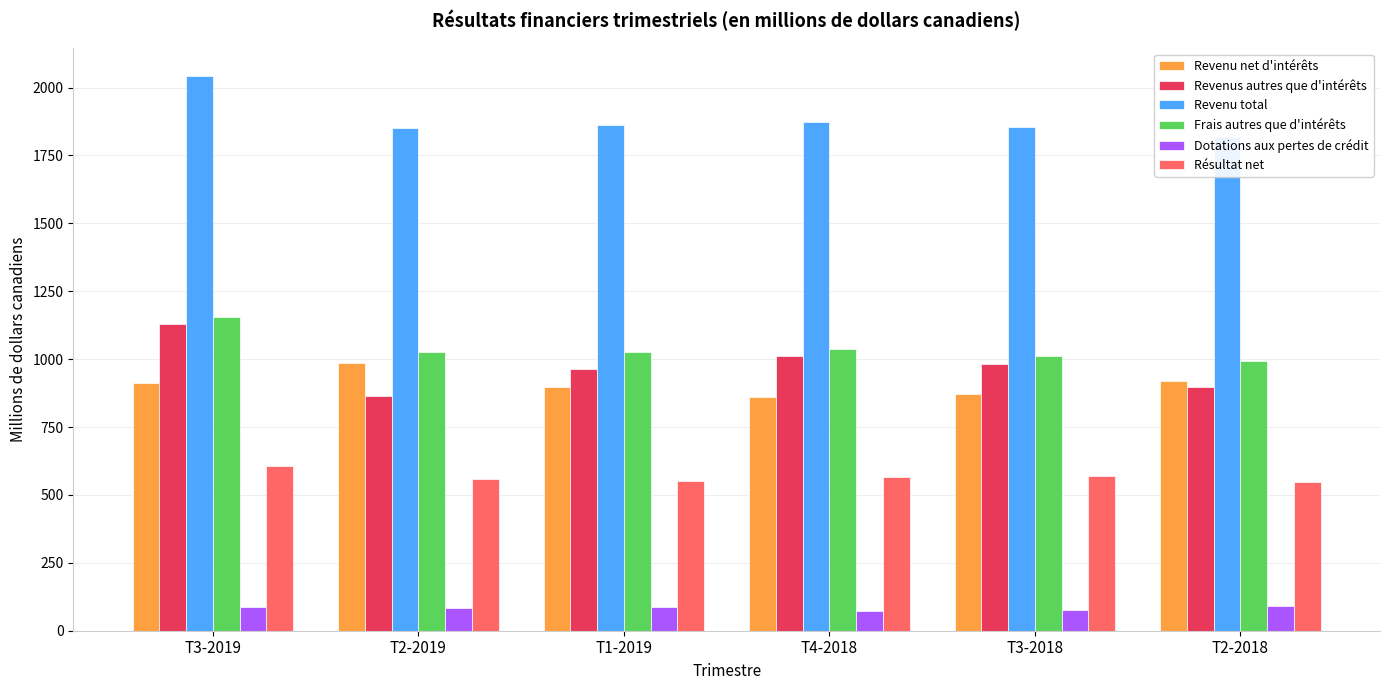

Reading right to left, extract all data points from this chart.

Revenu net d'intérêts: T2-2018=921	T3-2018=872	T4-2018=861	T1-2019=898	T2-2019=987	T3-2019=913
Revenus autres que d'intérêts: T2-2018=897	T3-2018=982	T4-2018=1013	T1-2019=964	T2-2019=863	T3-2019=1129
Revenu total: T2-2018=1818	T3-2018=1854	T4-2018=1874	T1-2019=1862	T2-2019=1850	T3-2019=2042
Frais autres que d'intérêts: T2-2018=992	T3-2018=1011	T4-2018=1036	T1-2019=1026	T2-2019=1026	T3-2019=1154
Dotations aux pertes de crédit: T2-2018=91	T3-2018=76	T4-2018=73	T1-2019=88	T2-2019=84	T3-2019=86
Résultat net: T2-2018=547	T3-2018=569	T4-2018=566	T1-2019=552	T2-2019=558	T3-2019=608